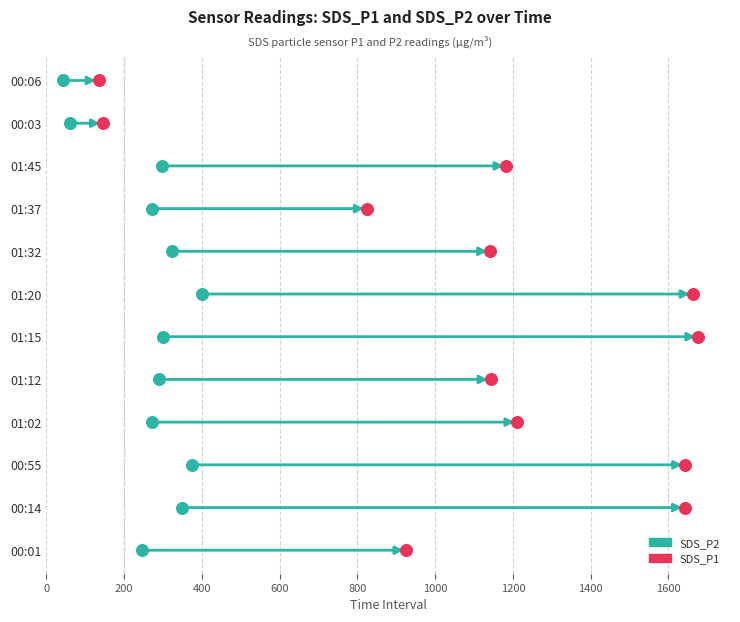

What are all the series names shown in the legend?

SDS_P2, SDS_P1